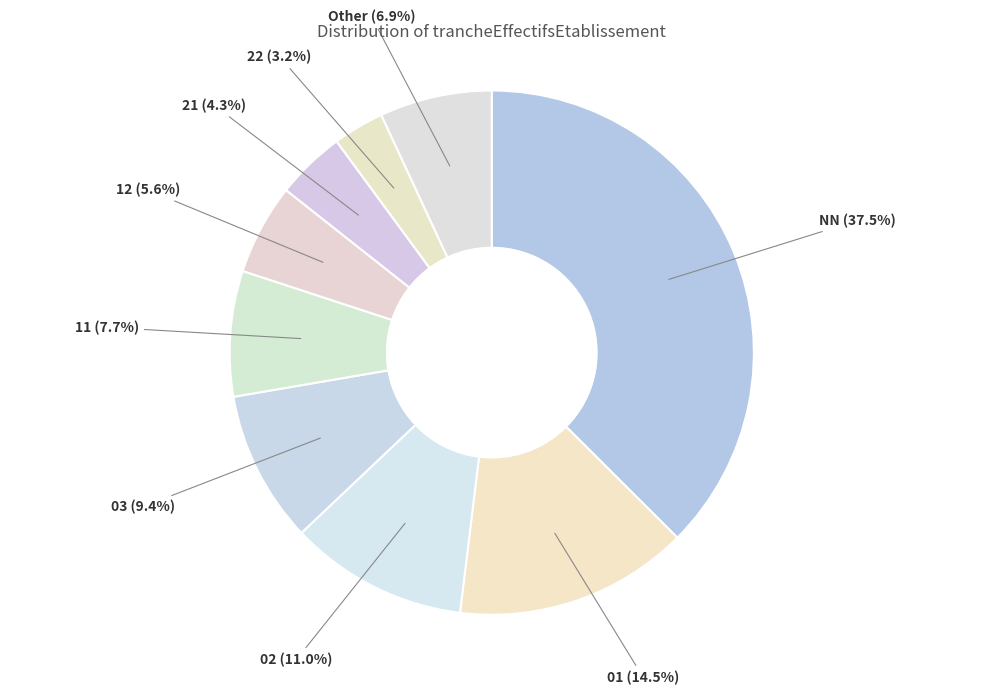

Between 12 (5.6%) and 02 (11.0%), which is larger?

02 (11.0%)